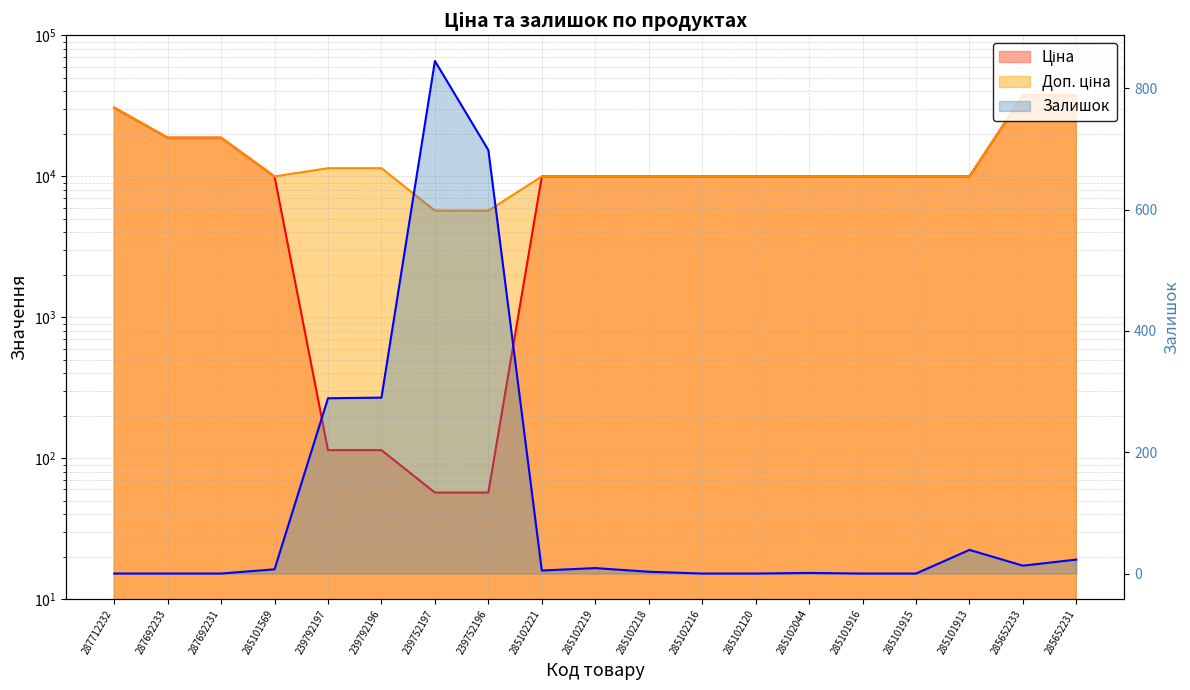

Is it true that Залишок equals 0.0 at 287692233?

True